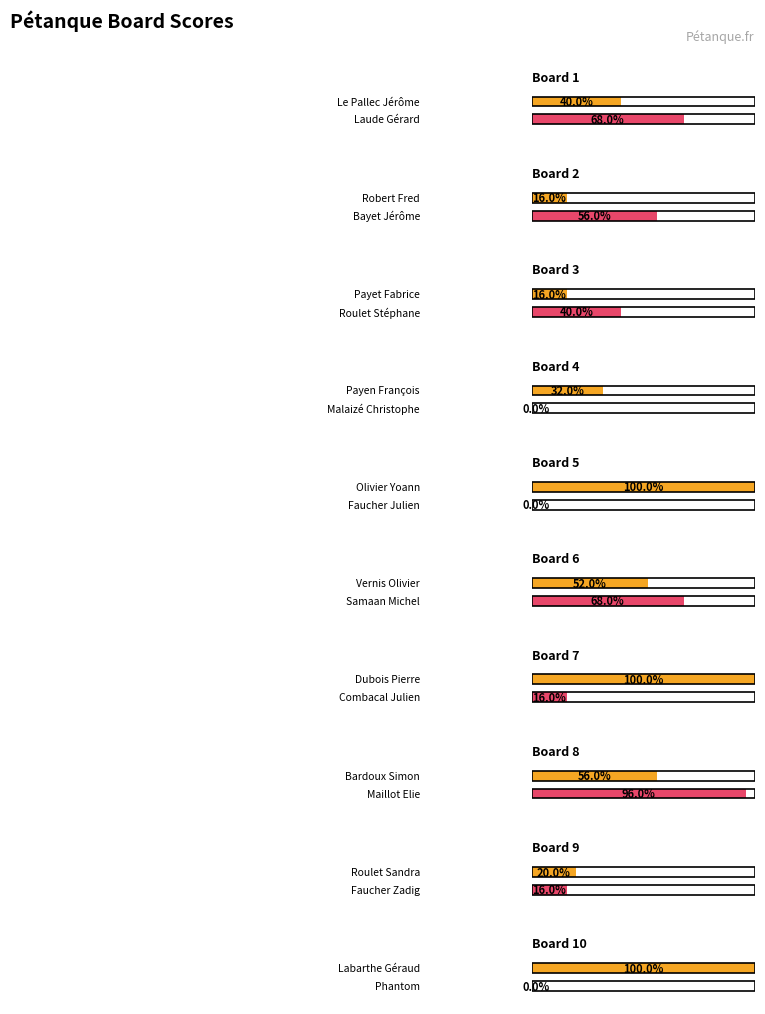

The value of Score 2 at Board 8 is 24. True or false?

True